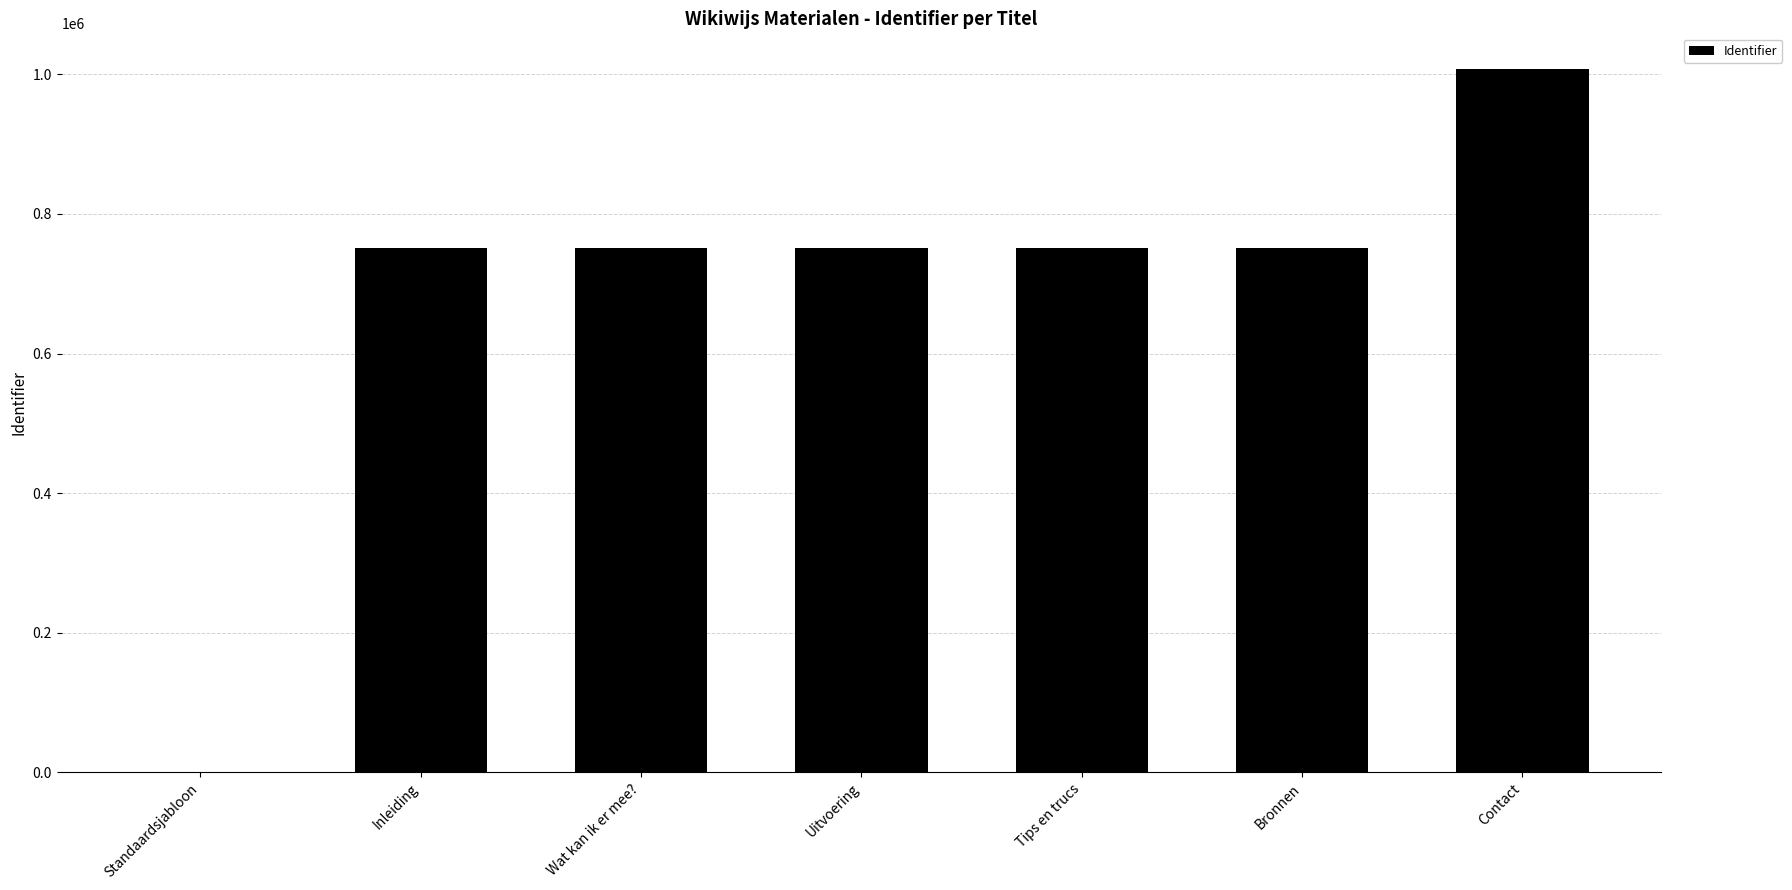

What is the sum of all values?

4768142